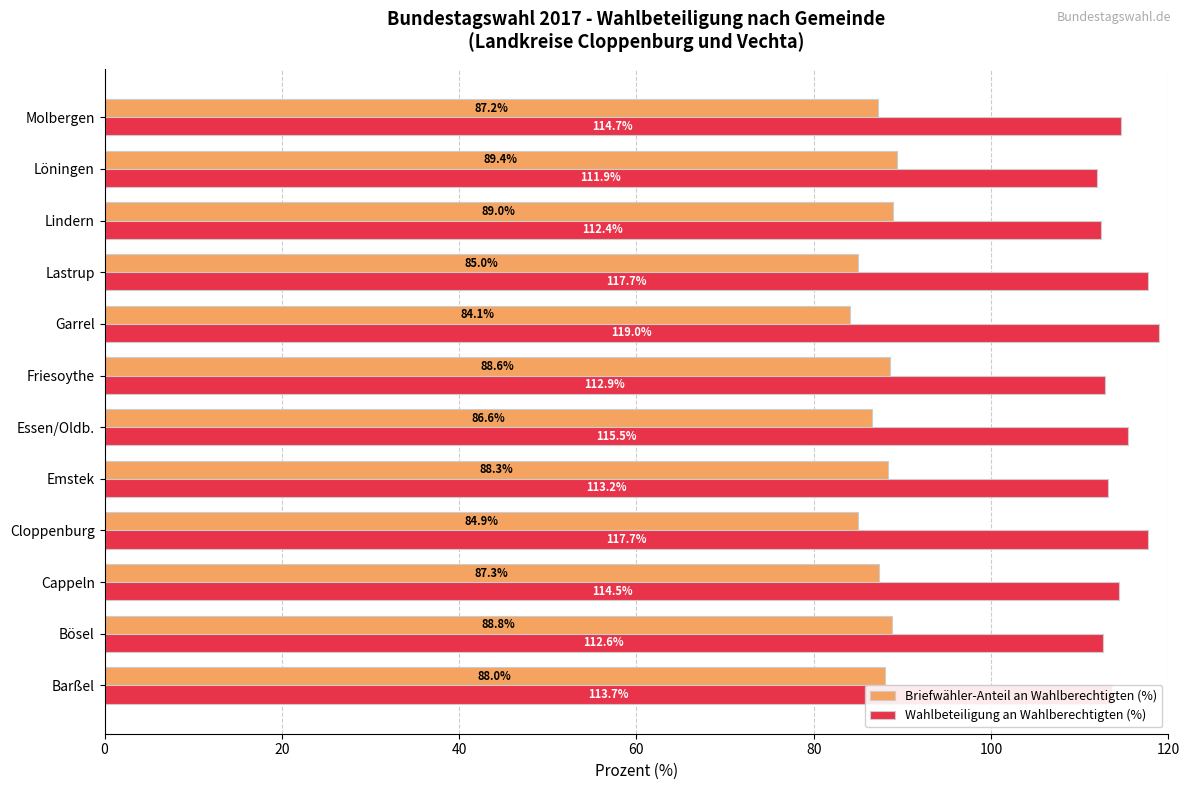

Which series has the widest spread of values?

Wahlbeteiligung an Wahlberechtigten (%)